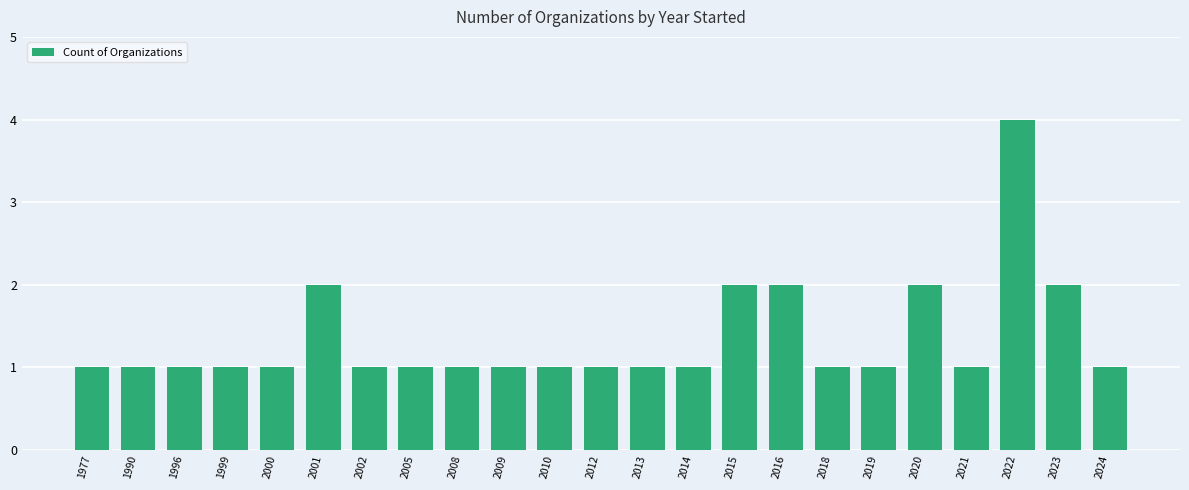

Which category has the highest value across all series?

2022